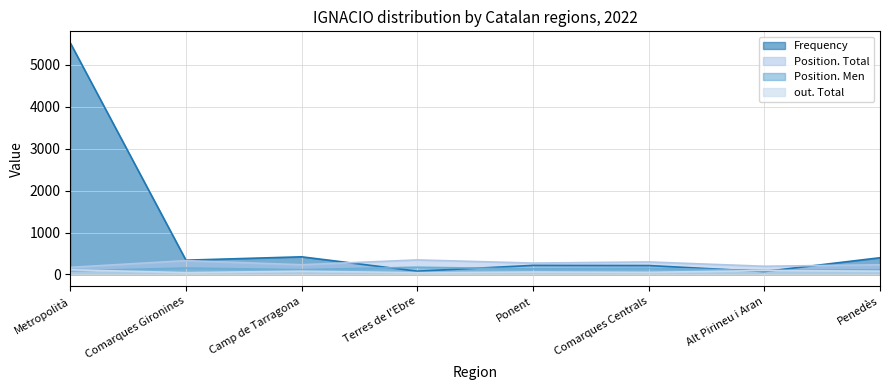

At which label does Position. Men reach its minimum?

Metropolità